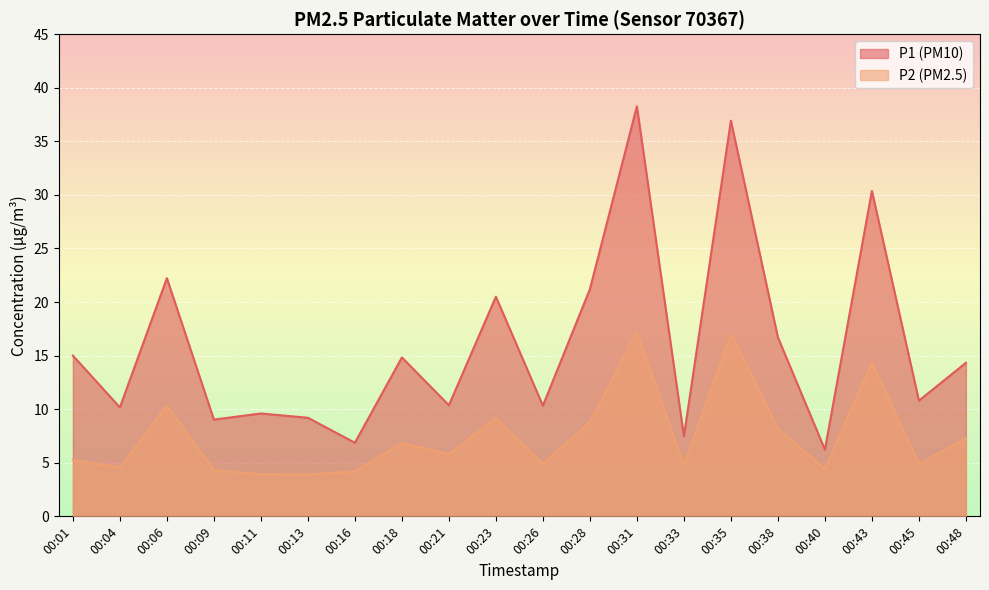

Reading left to right, extract all data points from this chart.

P1: 15.0	10.2	22.2	9.0	9.6	9.2	6.9	14.8	10.4	20.5	10.3	21.2	38.3	7.5	36.9	16.7	6.2	30.4	10.8	14.3
P2: 5.3	4.6	10.3	4.3	3.9	3.9	4.2	6.8	5.8	9.2	4.9	8.8	17.2	4.8	17.0	8.2	4.4	14.4	4.9	7.3